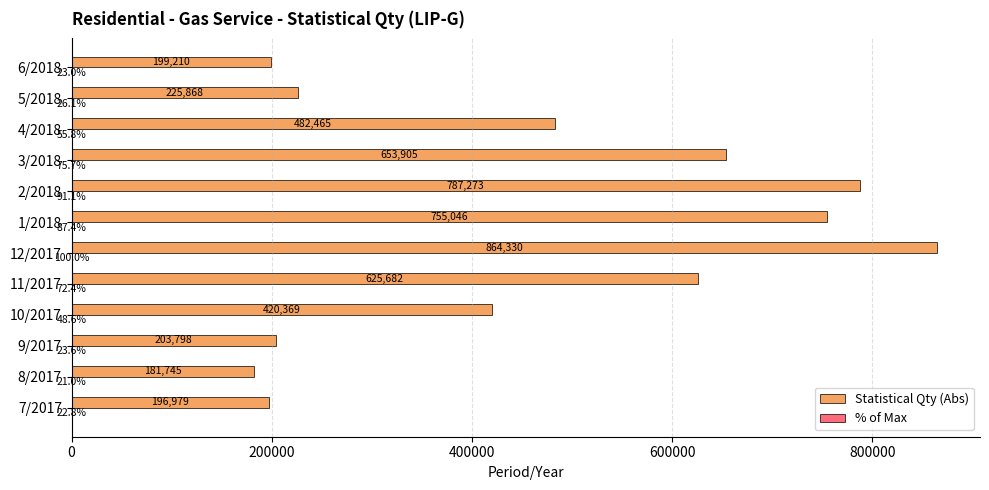

Between 9/2017 and 4/2018, which series saw the biggest shift?

Statistical Qty (Abs)